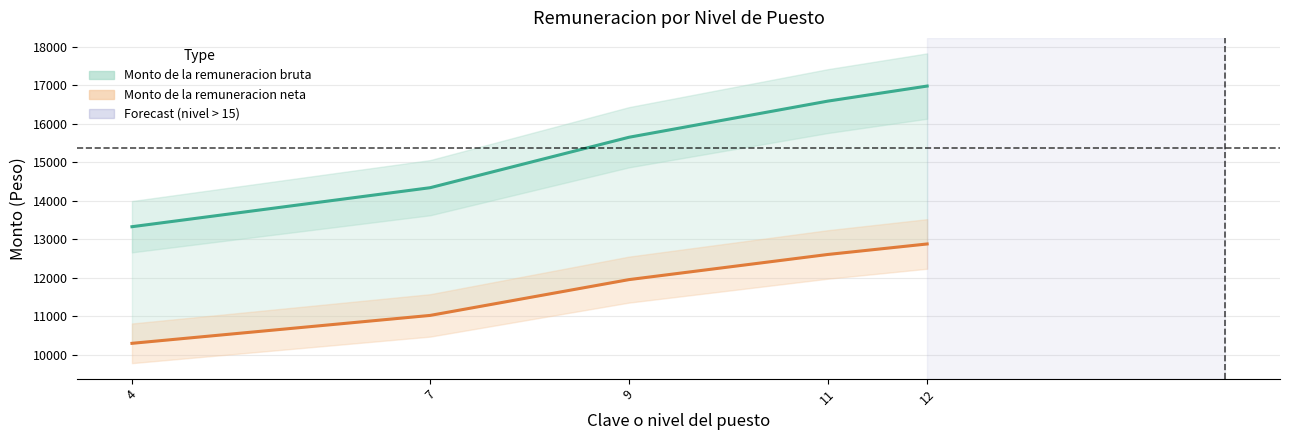

What is the sum of all Monto de la remuneracion neta values?

58762.2